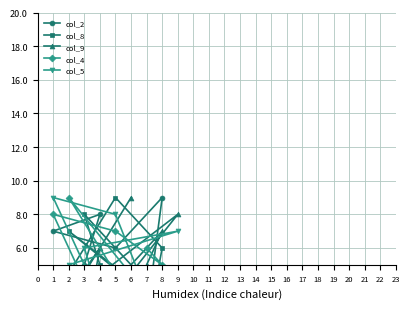

What are all the series names shown in the legend?

col_2, col_8, col_9, col_4, col_5